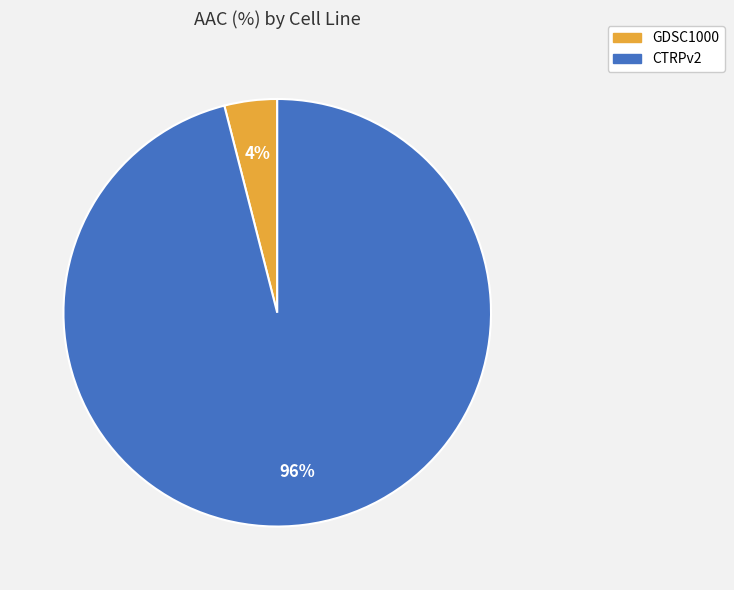

To the nearest percent, what percentage of the pie is GDSC1000?

4%